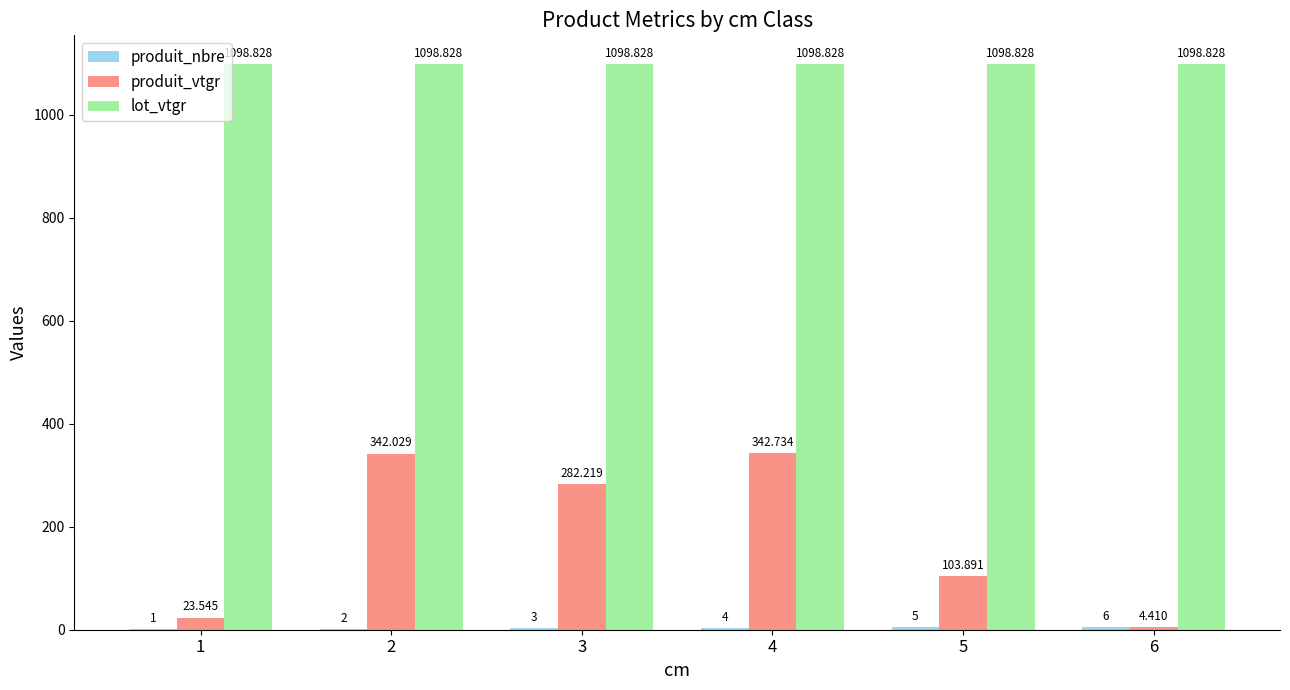

Which series has the largest total across all categories?

lot_vtgr